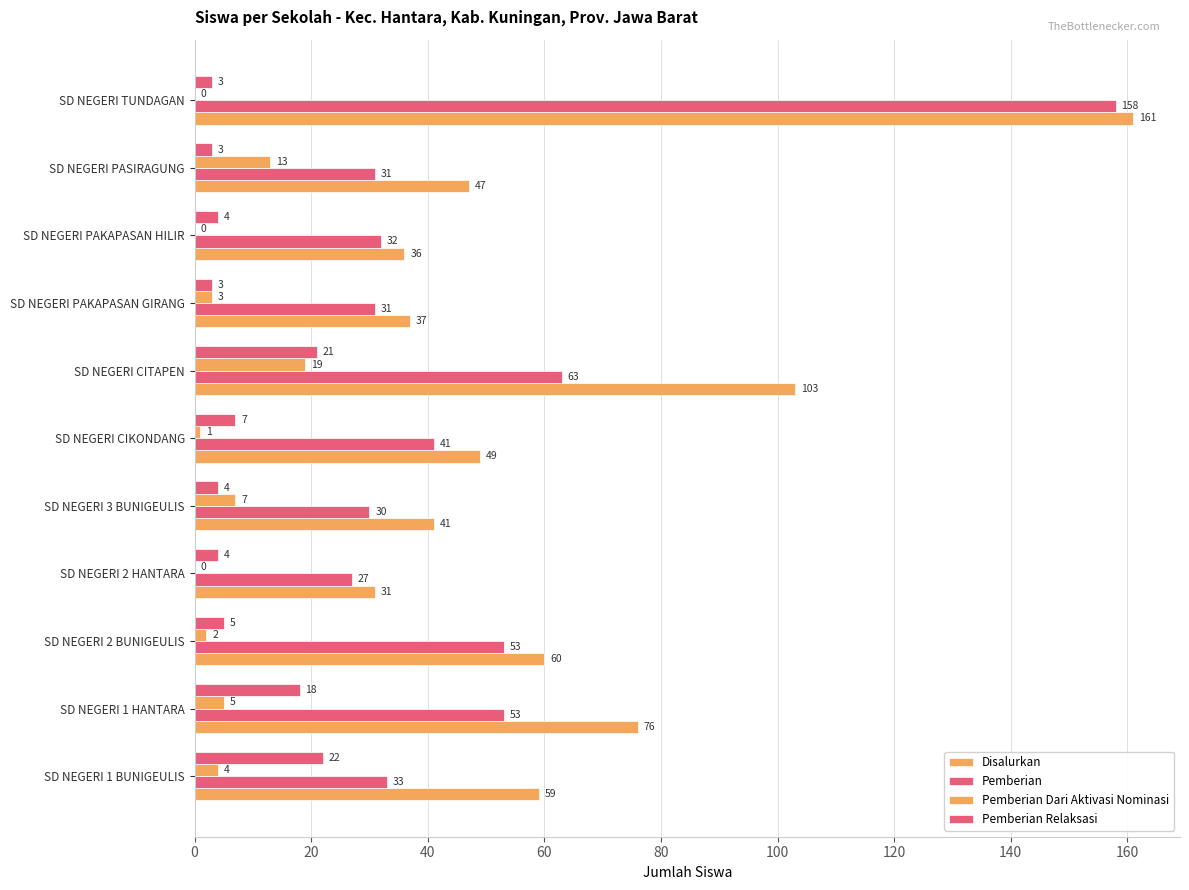

How many categories are shown in the chart?

11